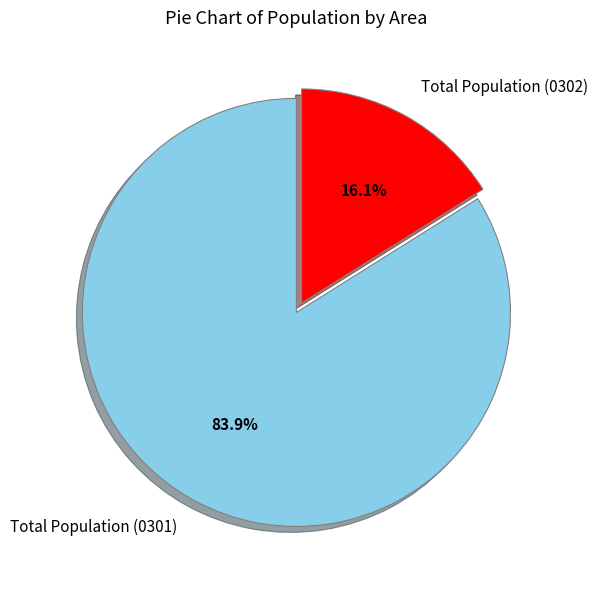

What portion of the pie excludes Total Population (0301)?

16.1%